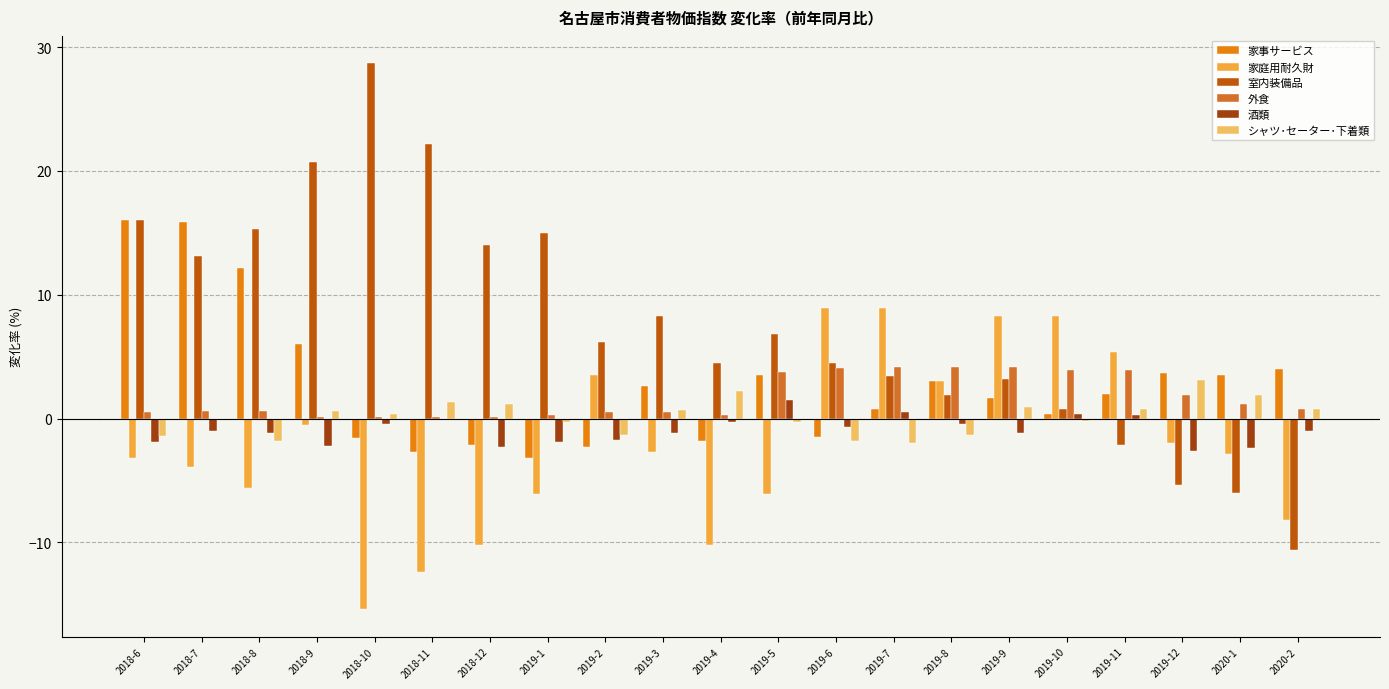

Is it true that 家庭用耐久財 equals 12.8 at 2019-10?

False